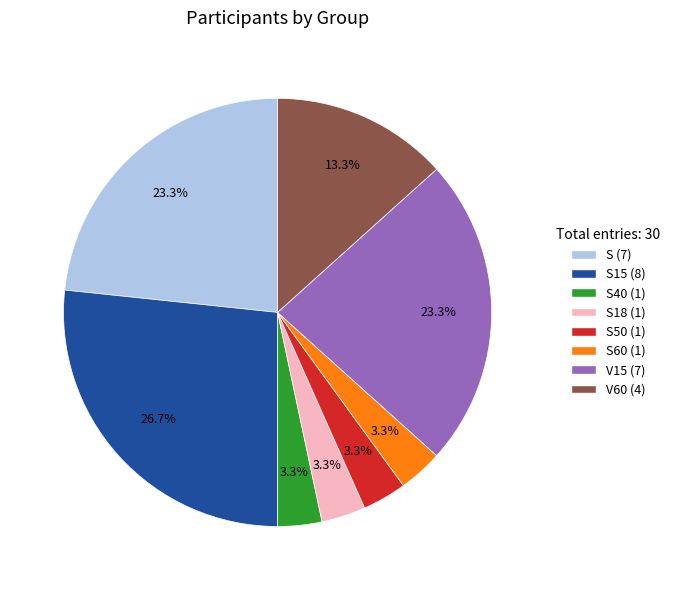

Is there any slice that represents more than half of the pie?

No